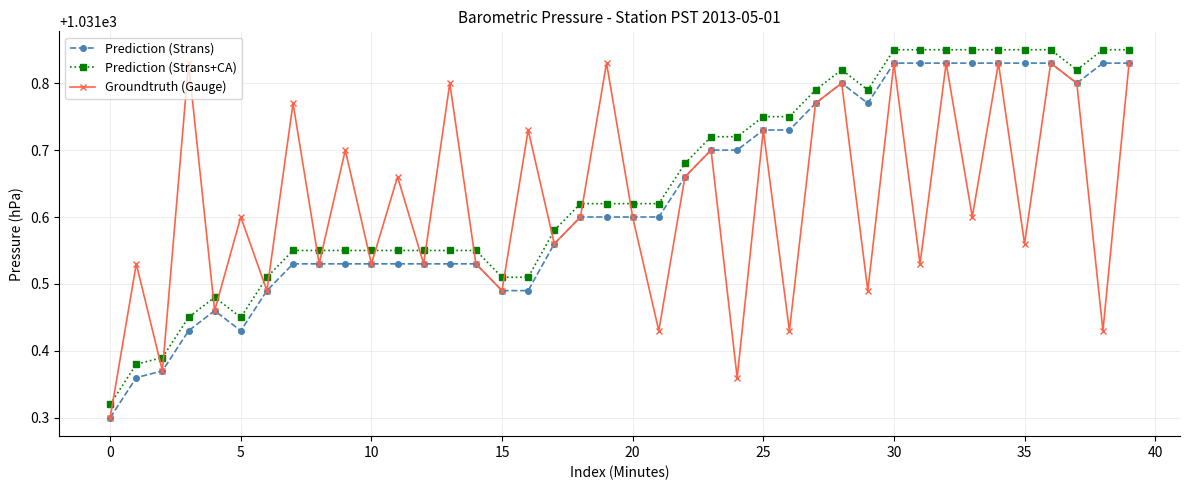

Count the Prediction (Strans) values in the range 1031 to 1032.

40